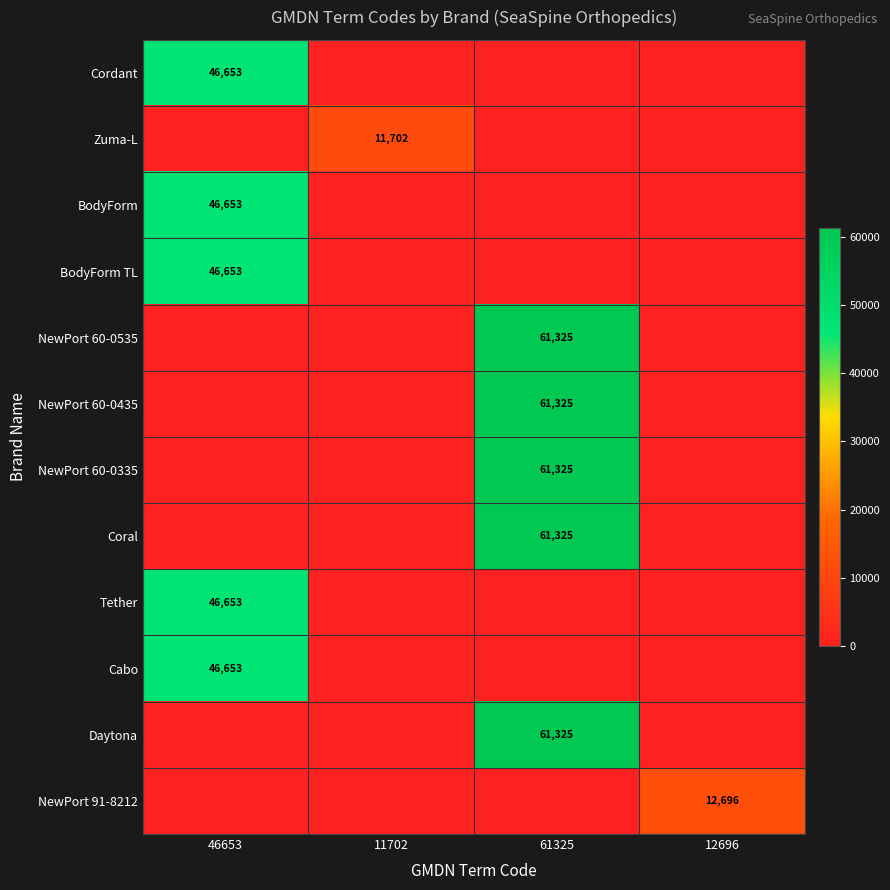

The value of BodyForm TL at 46653 is 46653. True or false?

True